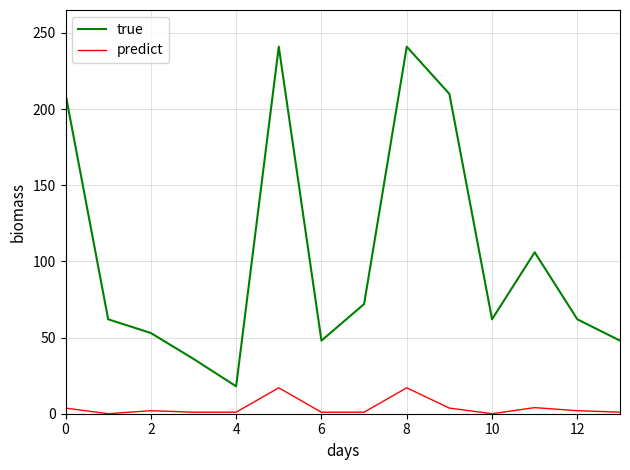

Which series has the largest total across all categories?

true